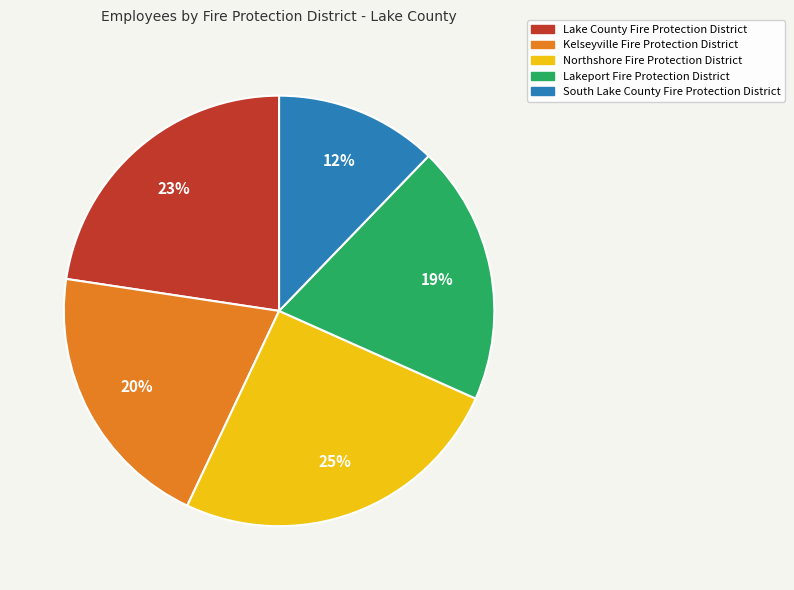

To the nearest percent, what portion does Kelseyville Fire Protection District represent?

20%